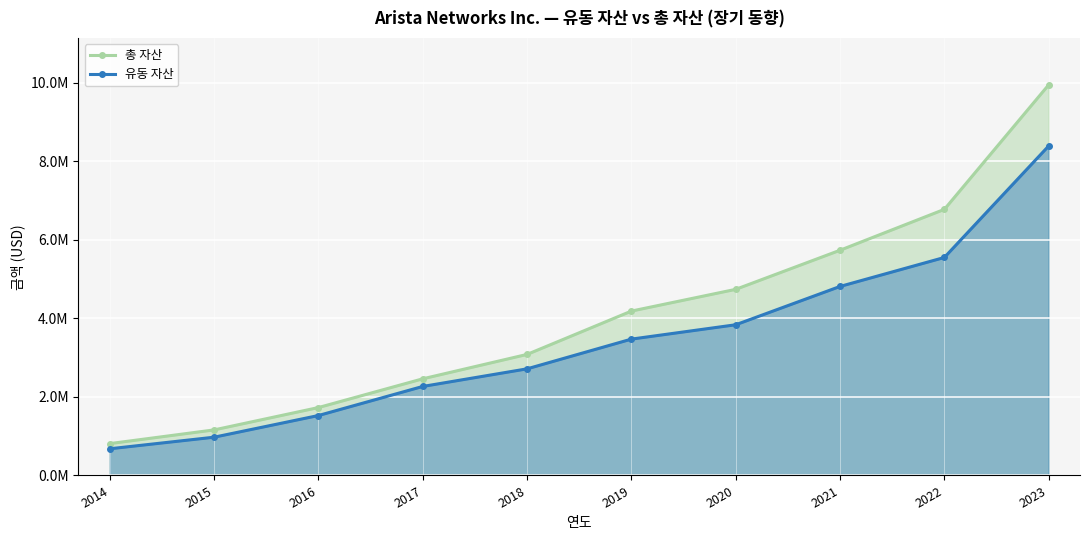

Is it true that 총 자산 equals 9326727 at 2021?

False